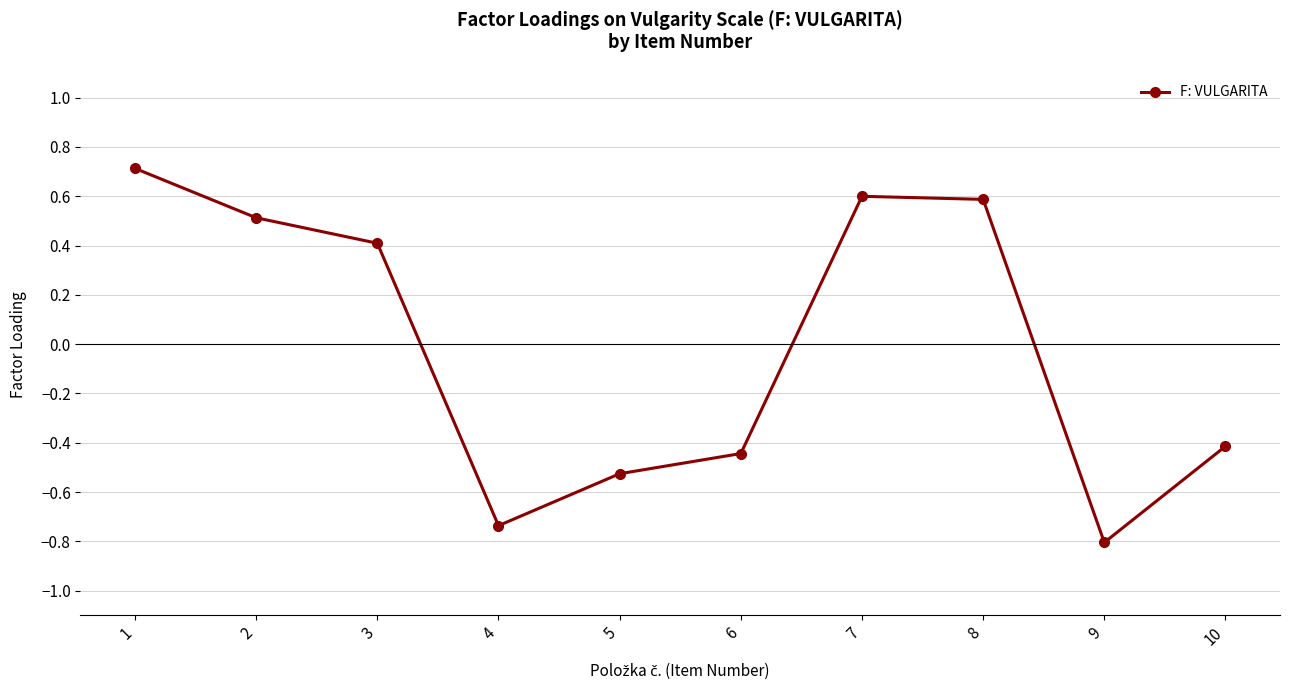

What is the value of the 1st point from the left?

0.7